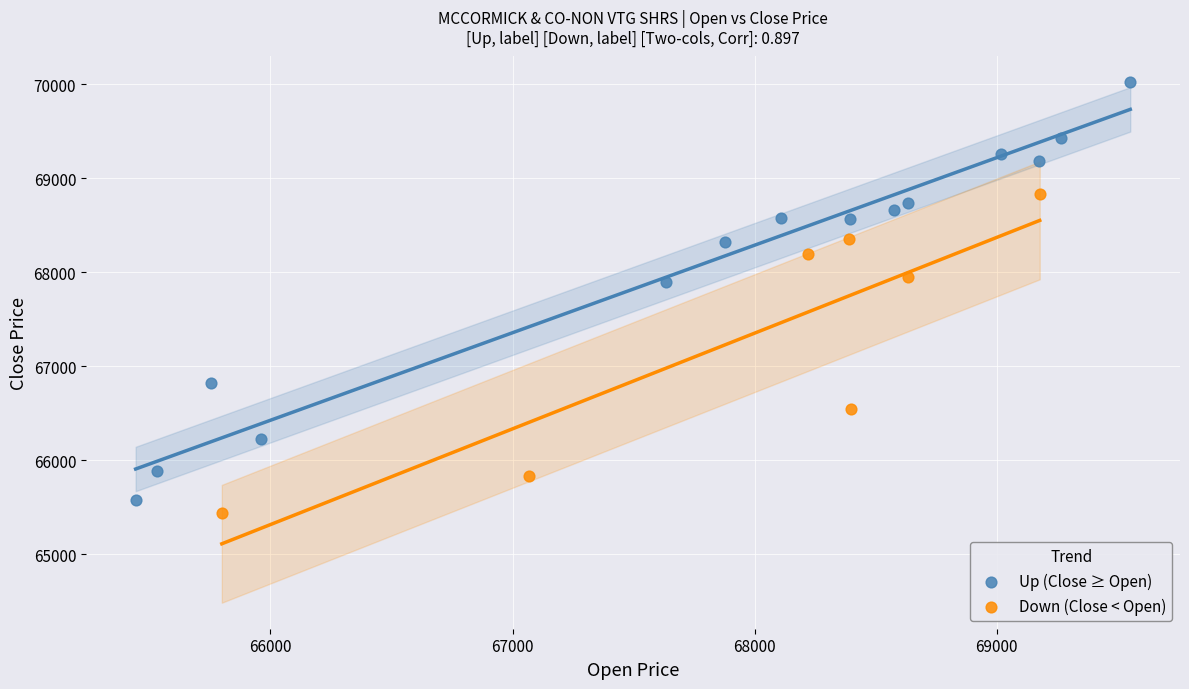

Which series contains the highest Y value?

Up (Close ≥ Open)